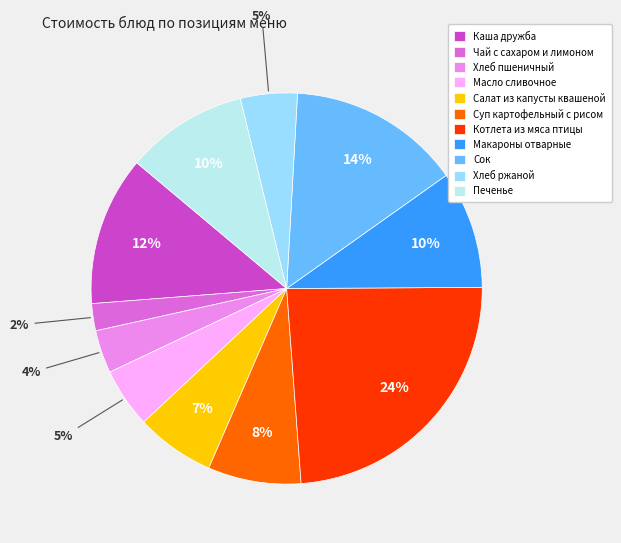

Between Чай с сахаром и лимоном and Масло сливочное, which is larger?

Масло сливочное